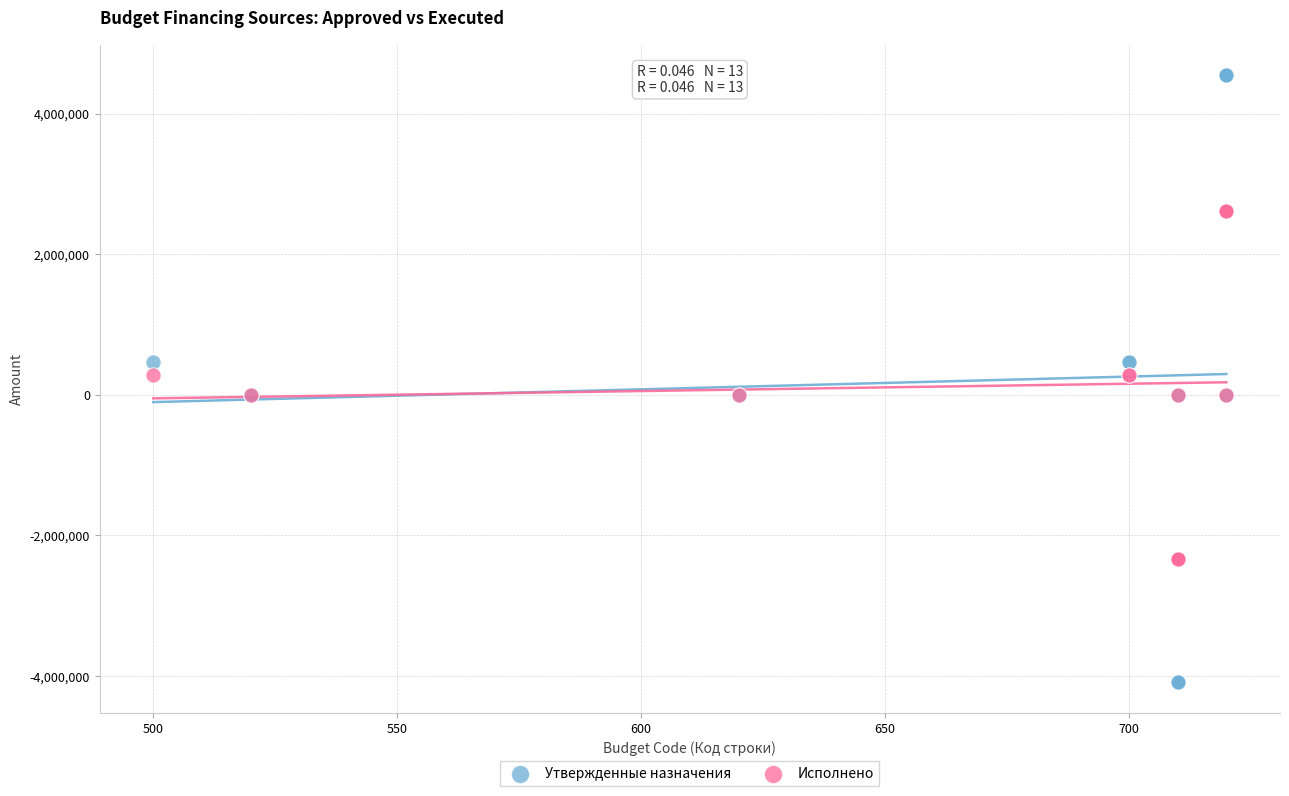

Which series reaches the minimum Y coordinate?

Утвержденные назначения